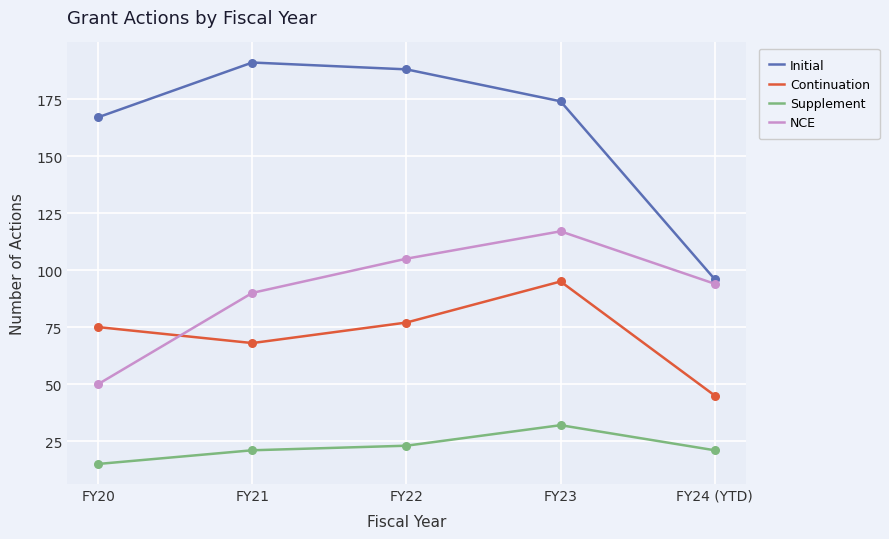

Which series has the largest range (max minus min)?

Initial